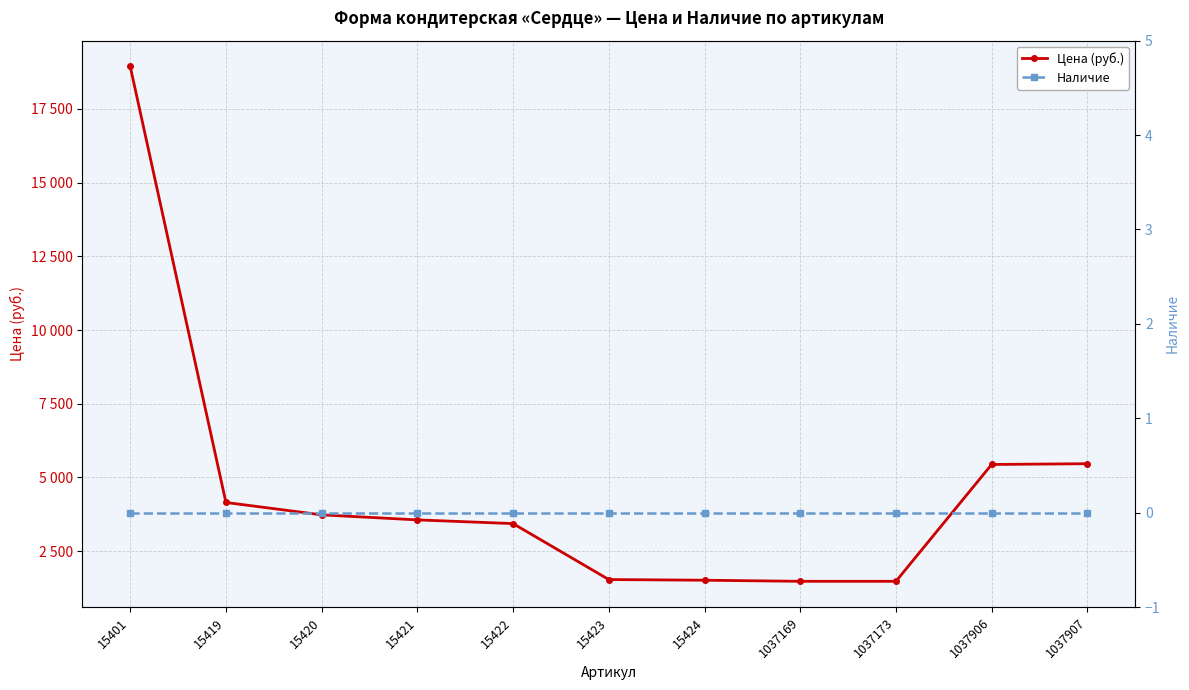

At which label is Наличие closest to 0?

15401